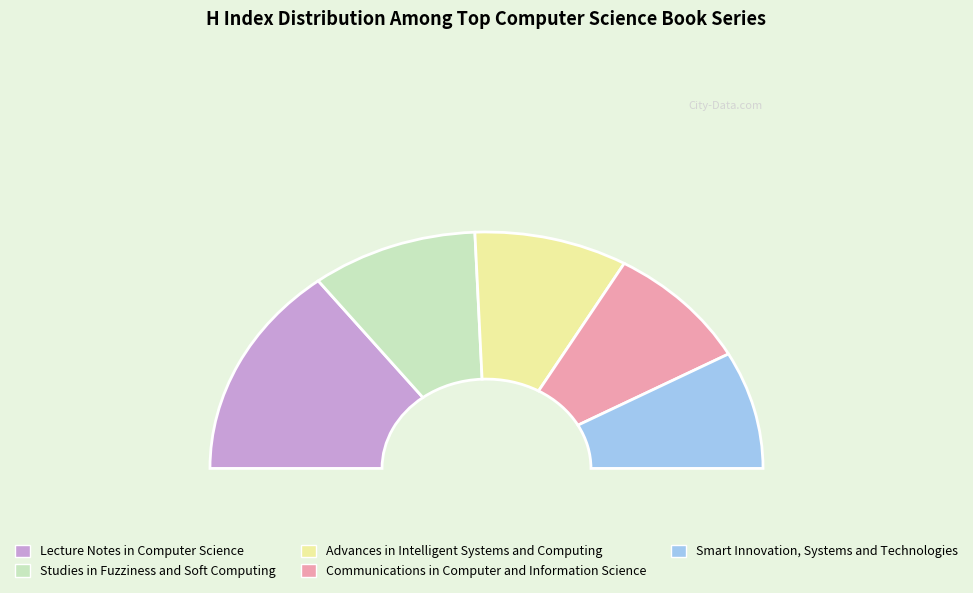

Do Communications in Computer and Information Science and Lecture Notes in Computer Science together represent more than half of the pie?

No